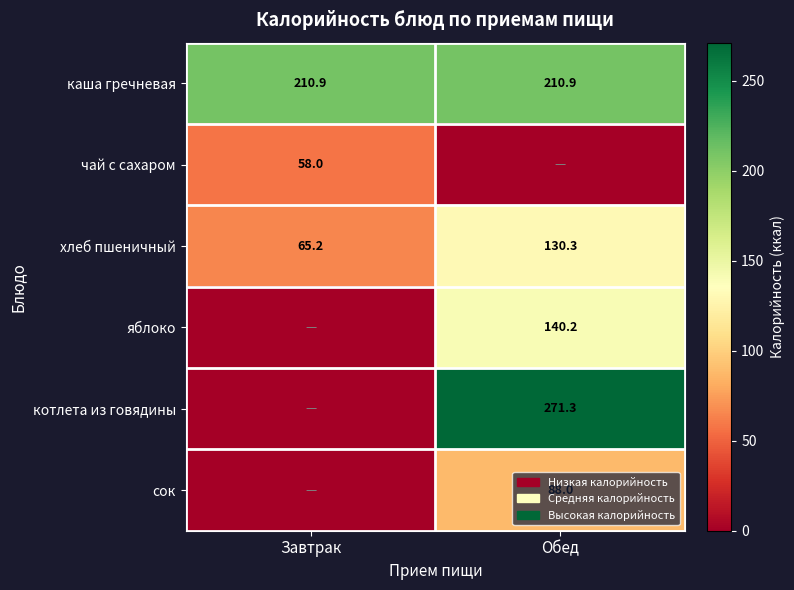

Rank the categories by хлеб пшеничный value from highest to lowest.

Обед, Завтрак